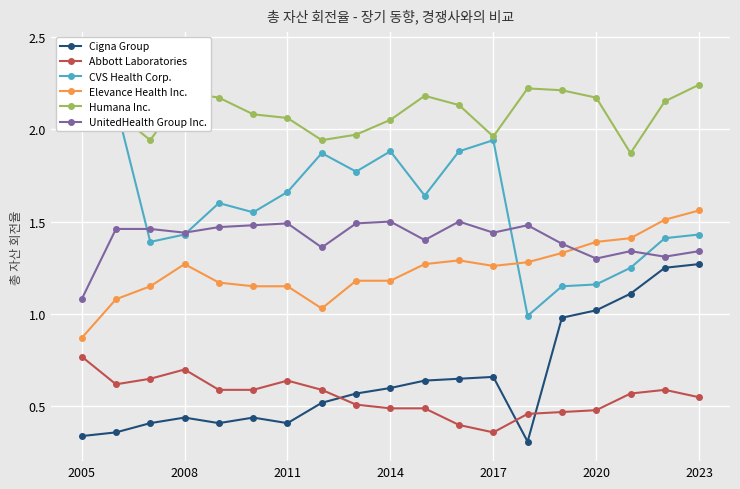

Reading left to right, extract all data points from this chart.

Cigna Group: 0.3	0.4	0.4	0.4	0.4	0.4	0.4	0.5	0.6	0.6	0.6	0.7	0.7	0.3	1.0	1.0	1.1	1.2	1.3
Abbott Laboratories: 0.8	0.6	0.7	0.7	0.6	0.6	0.6	0.6	0.5	0.5	0.5	0.4	0.4	0.5	0.5	0.5	0.6	0.6	0.6
CVS Health Corp.: 2.4	2.1	1.4	1.4	1.6	1.6	1.7	1.9	1.8	1.9	1.6	1.9	1.9	1.0	1.1	1.2	1.2	1.4	1.4
Elevance Health Inc.: 0.9	1.1	1.1	1.3	1.2	1.1	1.1	1.0	1.2	1.2	1.3	1.3	1.3	1.3	1.3	1.4	1.4	1.5	1.6
Humana Inc.: 2.1	2.1	1.9	2.2	2.2	2.1	2.1	1.9	2.0	2.0	2.2	2.1	2.0	2.2	2.2	2.2	1.9	2.1	2.2
UnitedHealth Group Inc.: 1.1	1.5	1.5	1.4	1.5	1.5	1.5	1.4	1.5	1.5	1.4	1.5	1.4	1.5	1.4	1.3	1.3	1.3	1.3